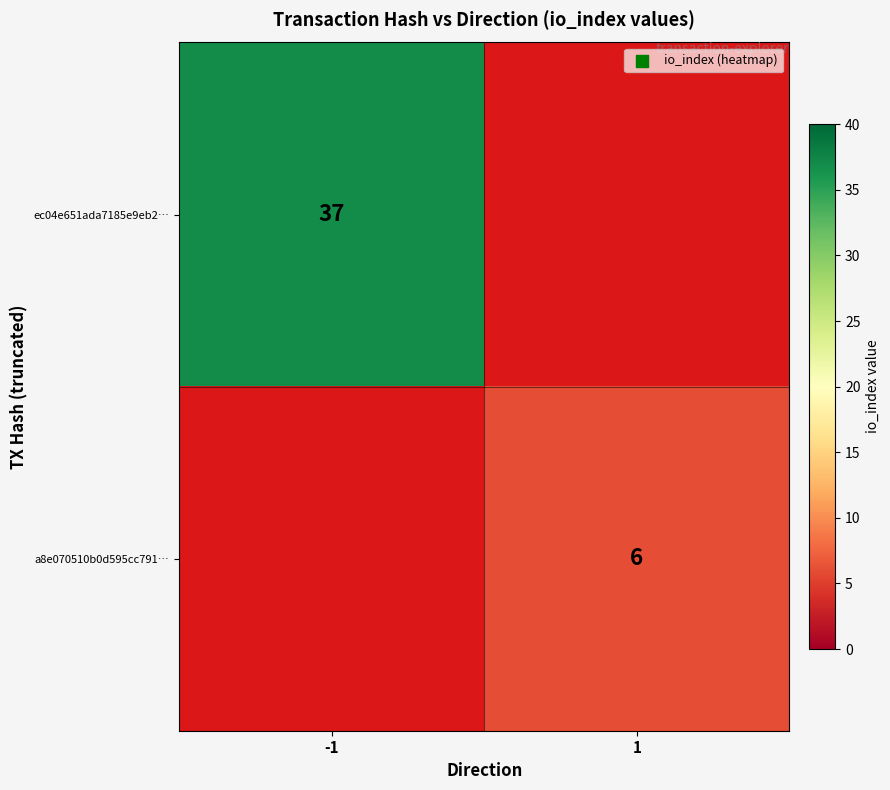

The a8e070510b0d595cc791… series shows 2 at 1. True or false?

False